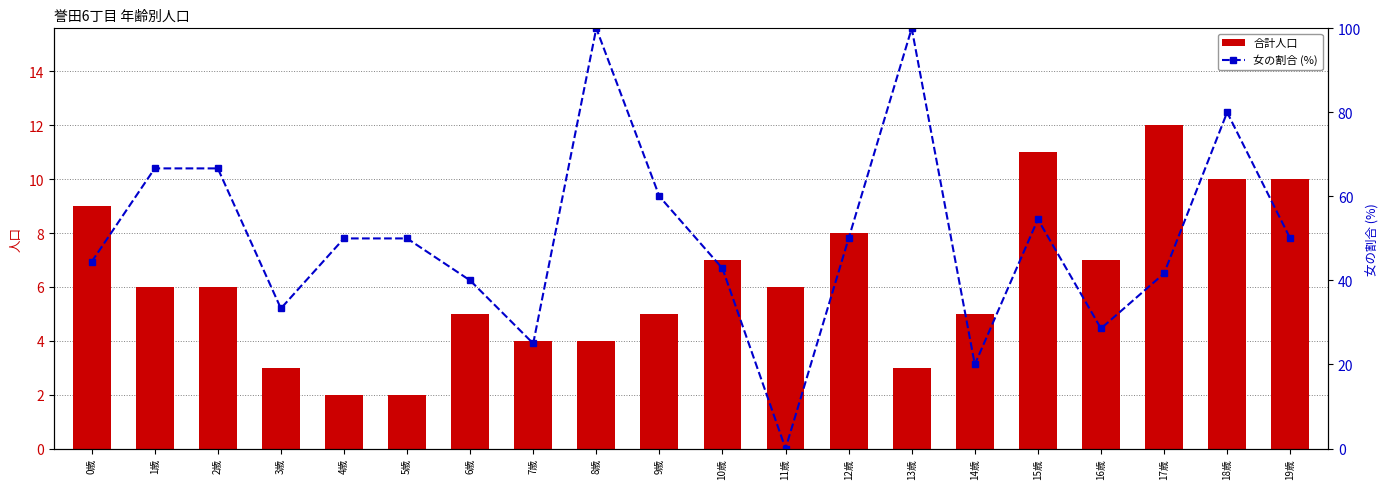

How many 合計 values are between 4 and 9?

12